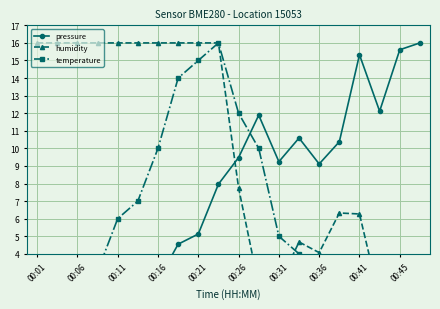

The humidity series shows 6.3 at 00:16. True or false?

False